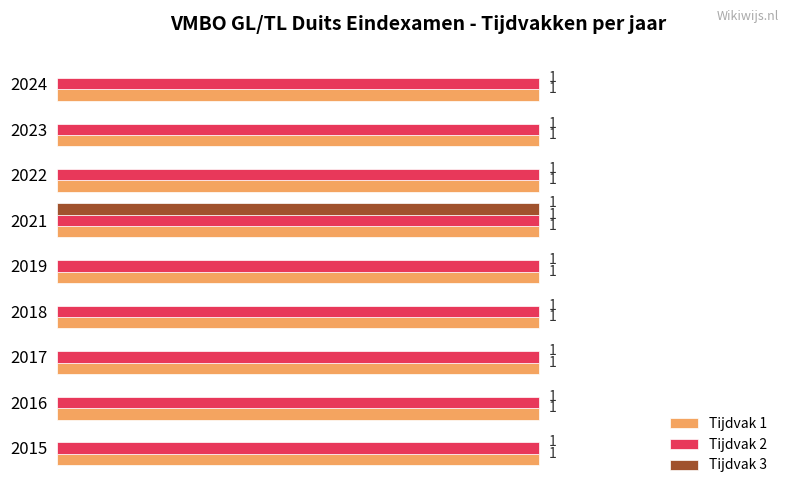

Which series changed the most between 2021 and 2023?

Tijdvak 3